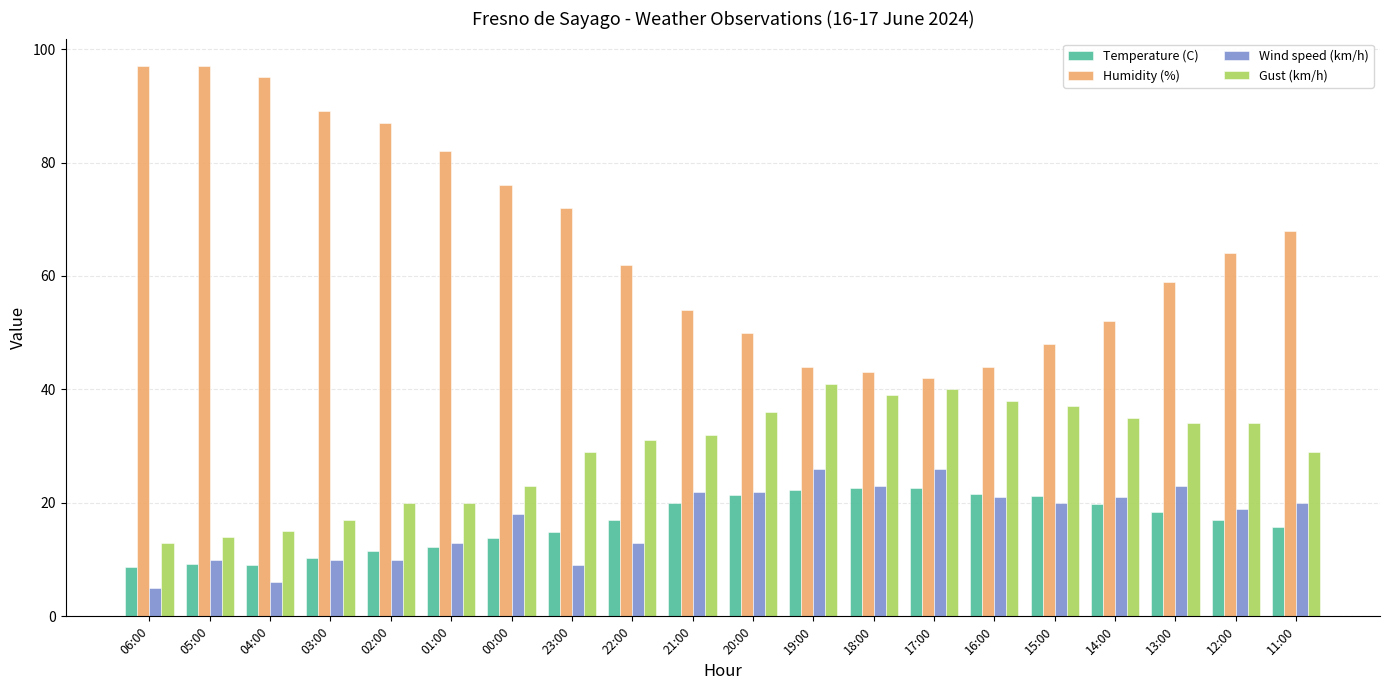

Which series has the largest total across all categories?

Humidity (%)